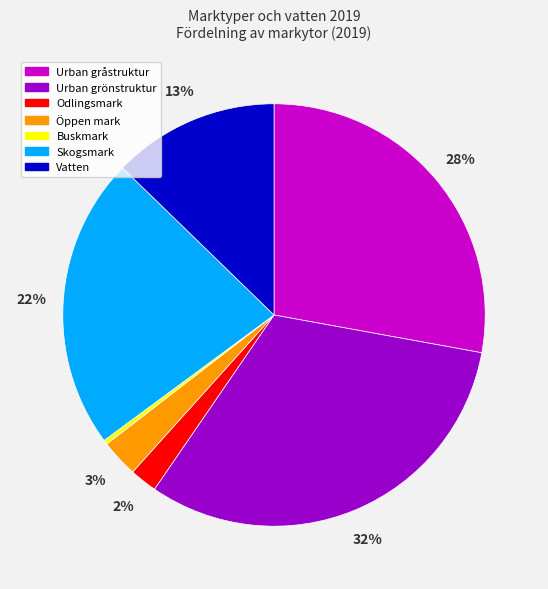

Which category has the smallest portion of the pie?

Buskmark